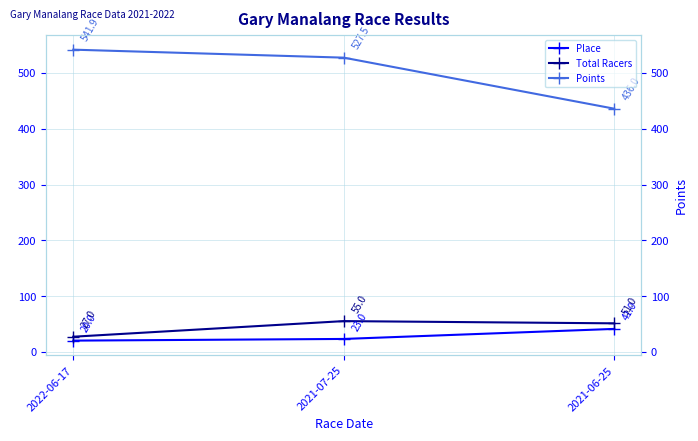

At which category does the chart reach its minimum across all series?

2022-06-17